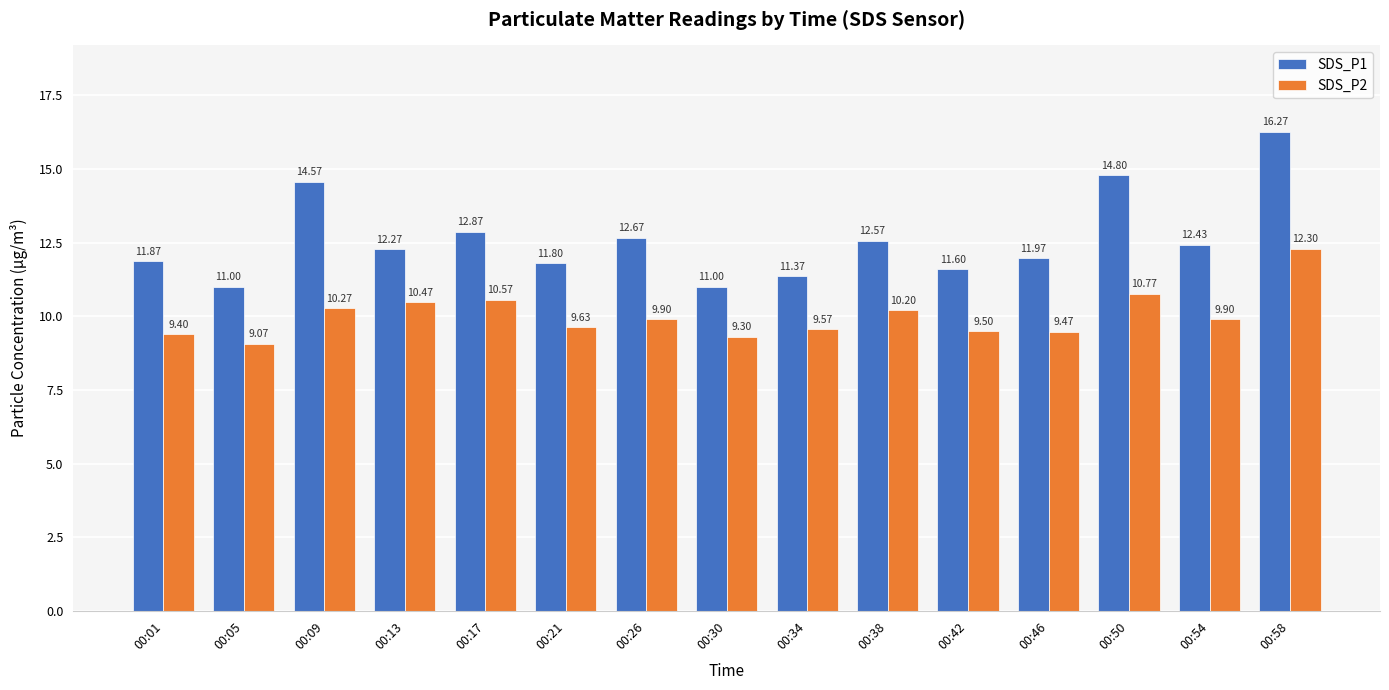

Between 00:09 and 00:46, which series saw the biggest shift?

SDS_P1